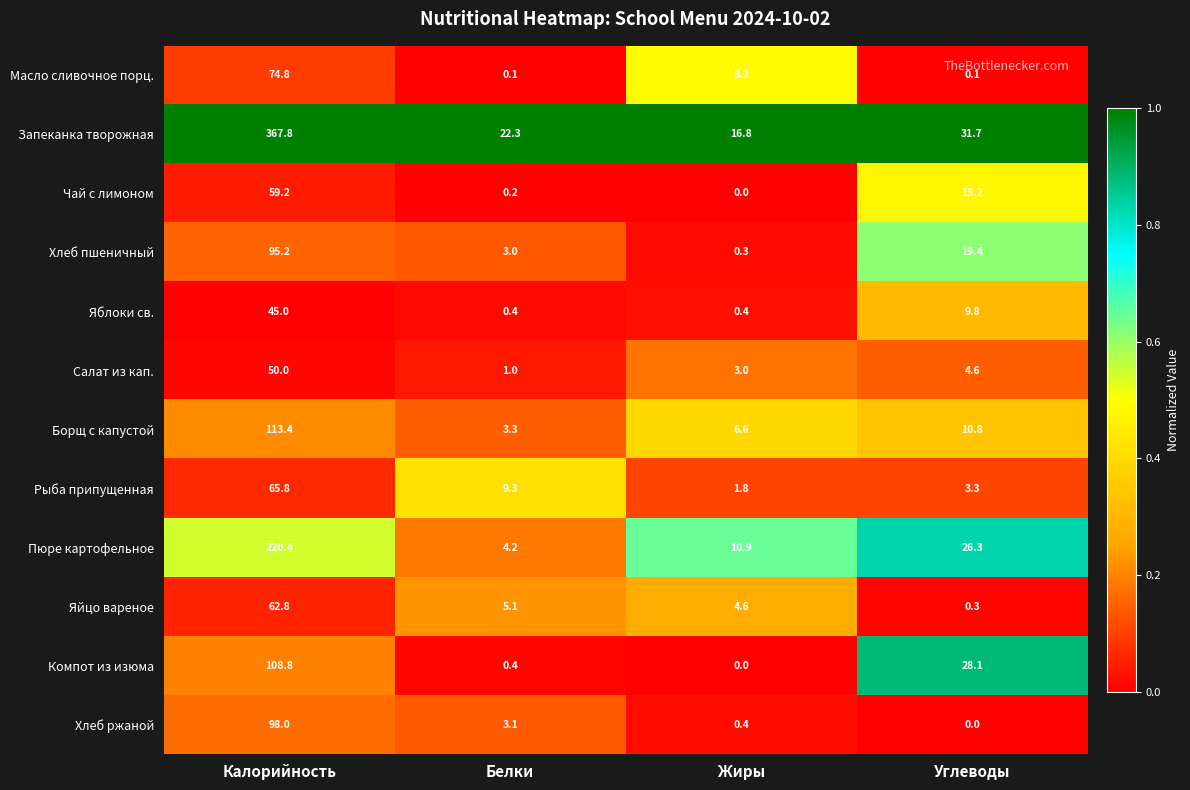

List the series in order of their peak value, highest first.

Запеканка творожная, Пюре картофельное, Борщ с капустой, Компот из изюма, Хлеб ржаной, Хлеб пшеничный, Масло сливочное порц., Рыба припущенная, Яйцо вареное, Чай с лимоном, Салат из кап., Яблоки св.